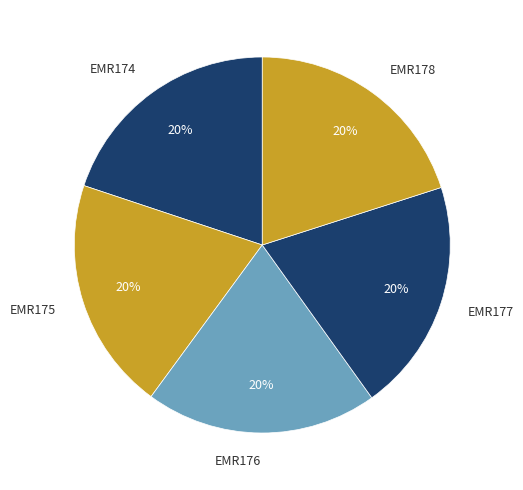

To the nearest percent, what percentage of the pie is EMR175?

20%